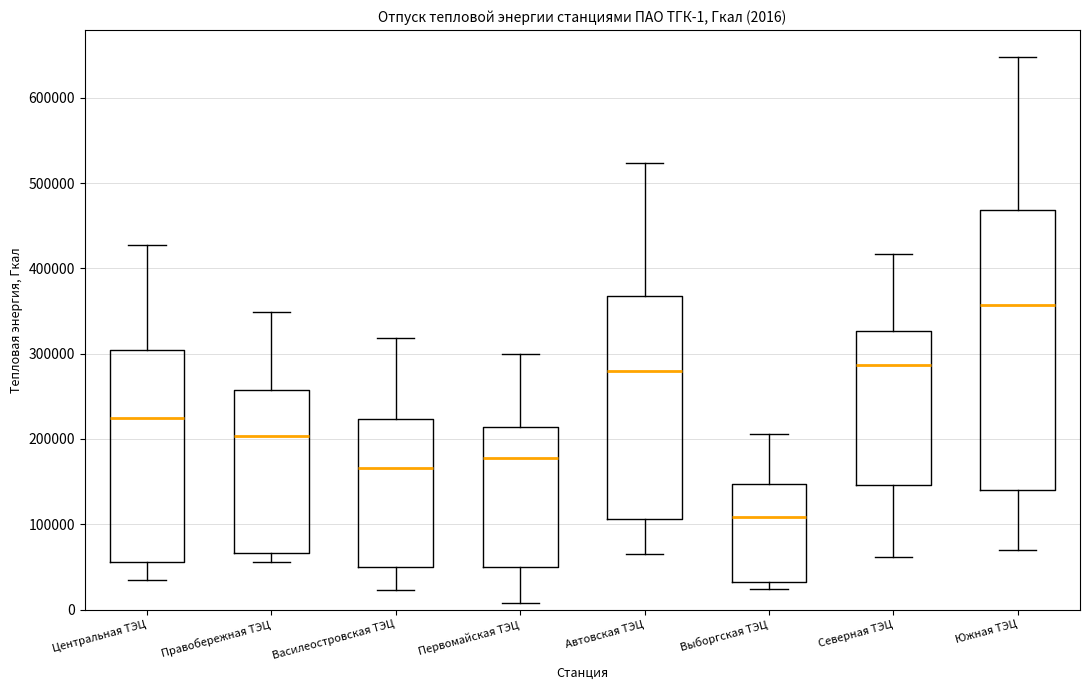

Which box is the tallest, from its lower edge to its upper edge?

Южная ТЭЦ